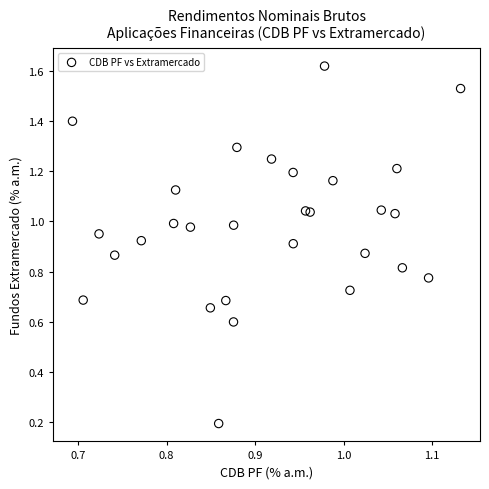

What is the range of Y values (max minus min)?

1.4